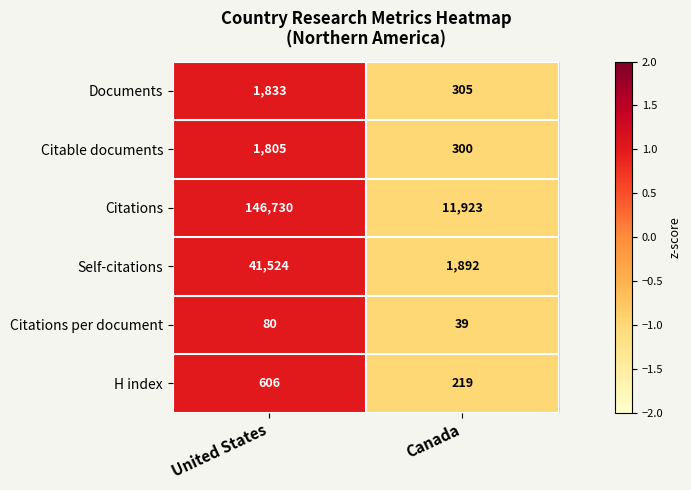

Reading right to left, what are all the values shown in this chart?

Documents: 305	1833
Citable documents: 300	1805
Citations: 11923	146730
Self-citations: 1892	41524
Citations per document: 39	80
H index: 219	606